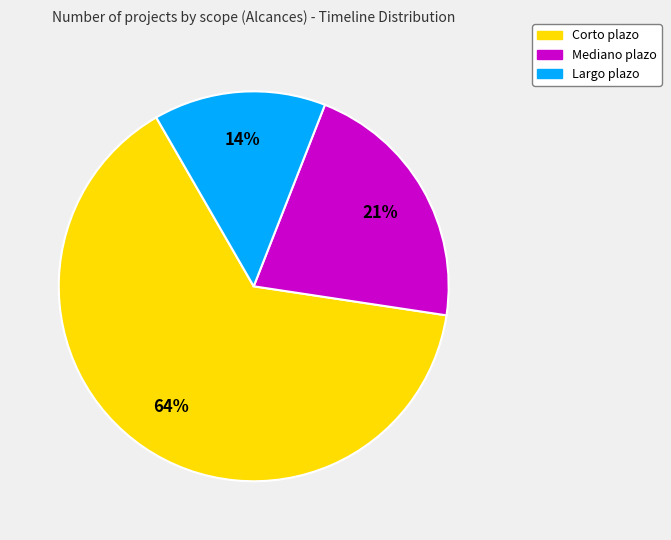

To the nearest percent, what percentage of the pie is Largo plazo?

14%